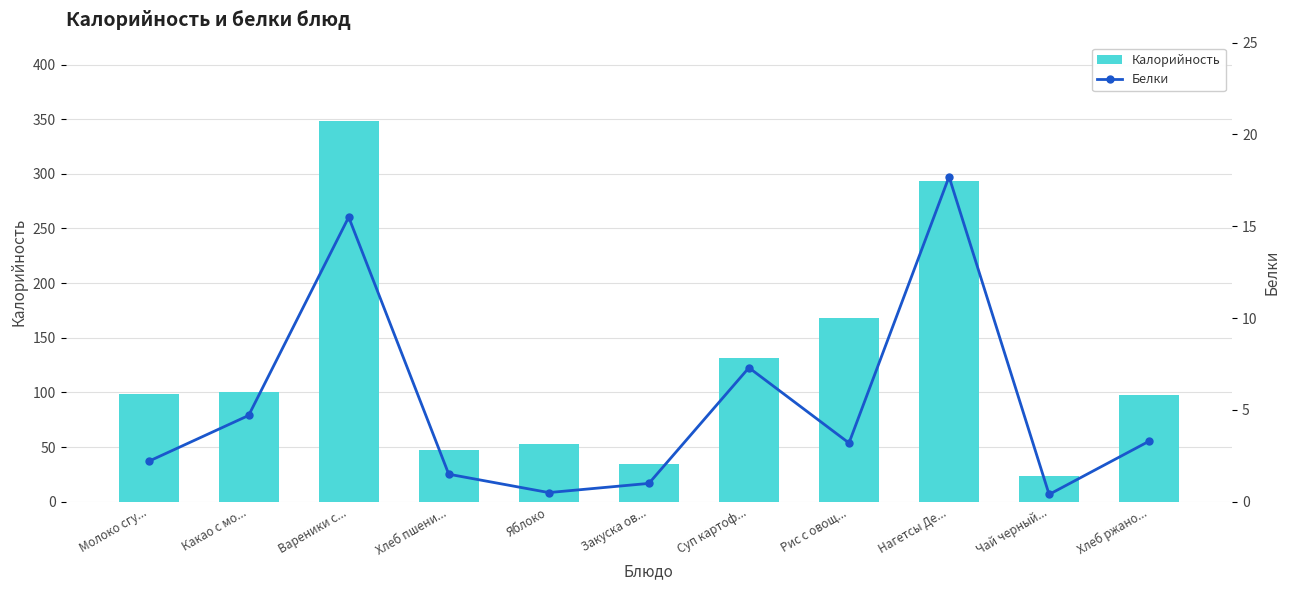

Reading right to left, transcribe all the data shown in this chart.

Калорийность: 97.8	23.7	293.0	167.8	131.9	34.4	53.3	46.9	348.6	100.4	98.2
Белки: 3.3	0.4	17.7	3.2	7.3	1.0	0.5	1.5	15.5	4.7	2.2